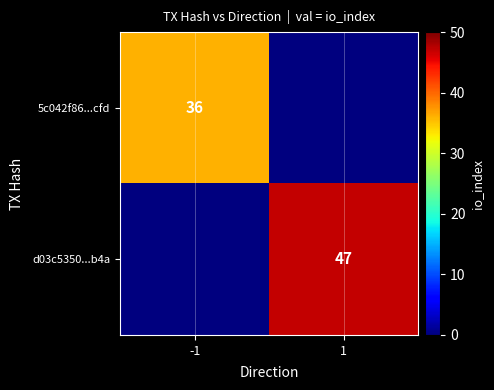

At which category is the sum across all series the highest?

1